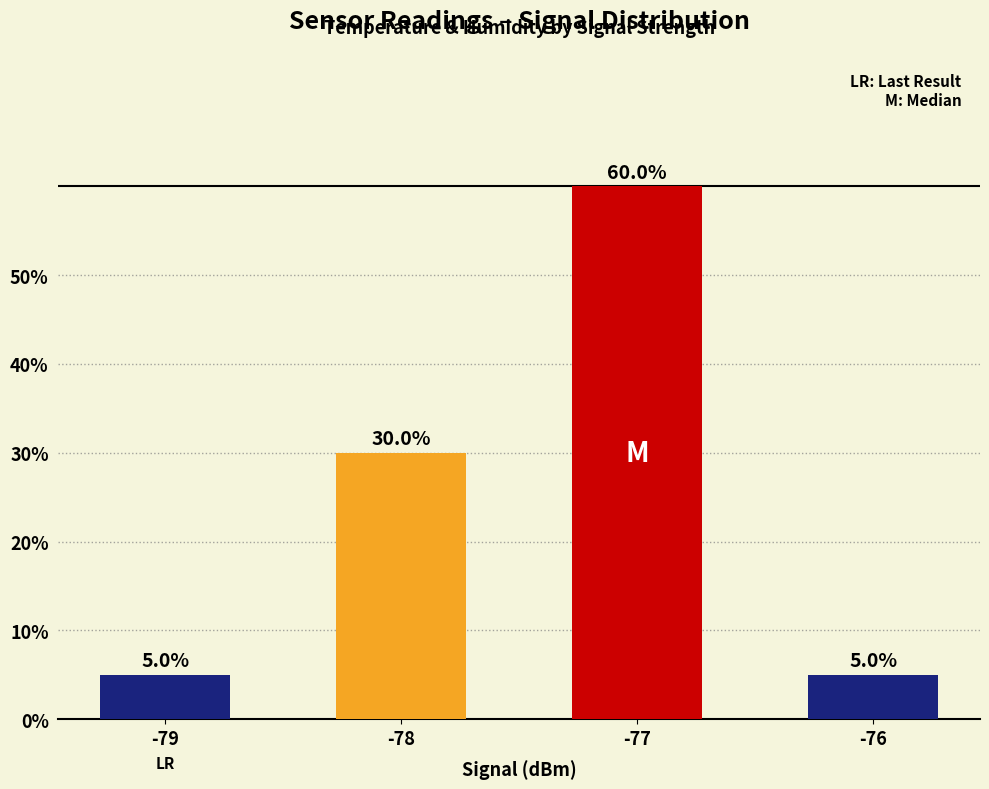

What is the approximate value at -77, to the nearest 5?

60